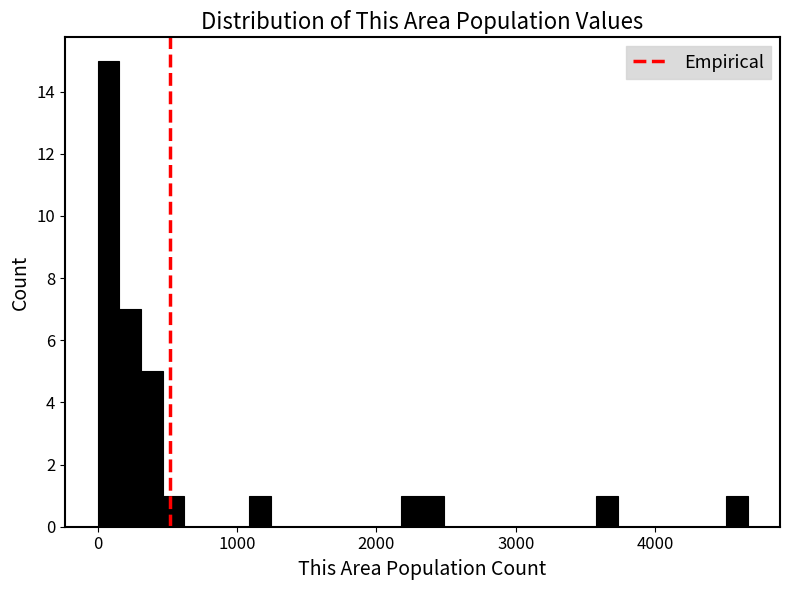

Around what value on the x-axis is the tallest bar? Give the approximate position of its centre, as read against the axis.

100